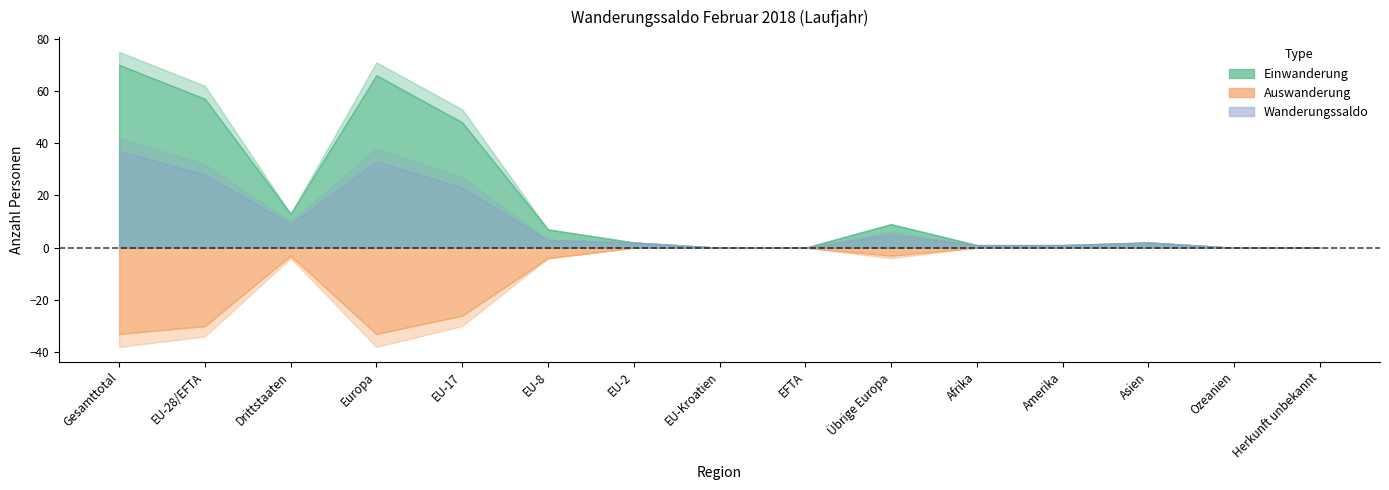

Is it true that Effektive Auswanderung equals 0 at EU-Kroatien?

True